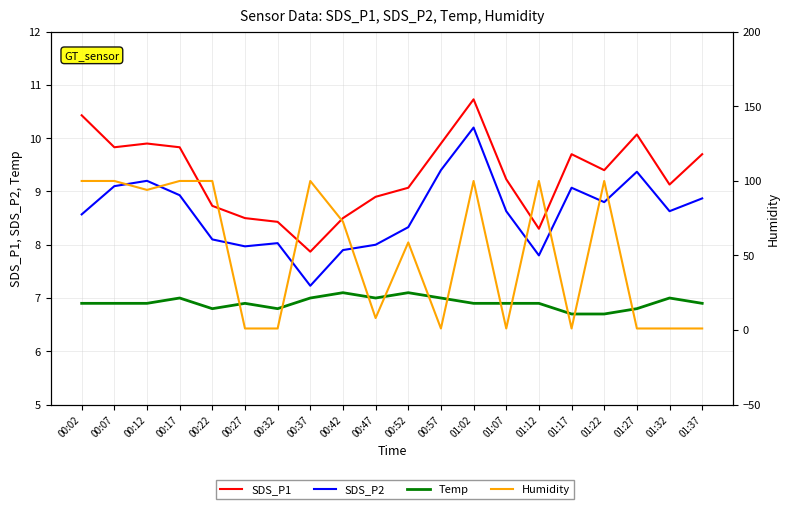

Rank the series by their maximum value, from lowest to highest.

Temp, SDS_P2, SDS_P1, Humidity